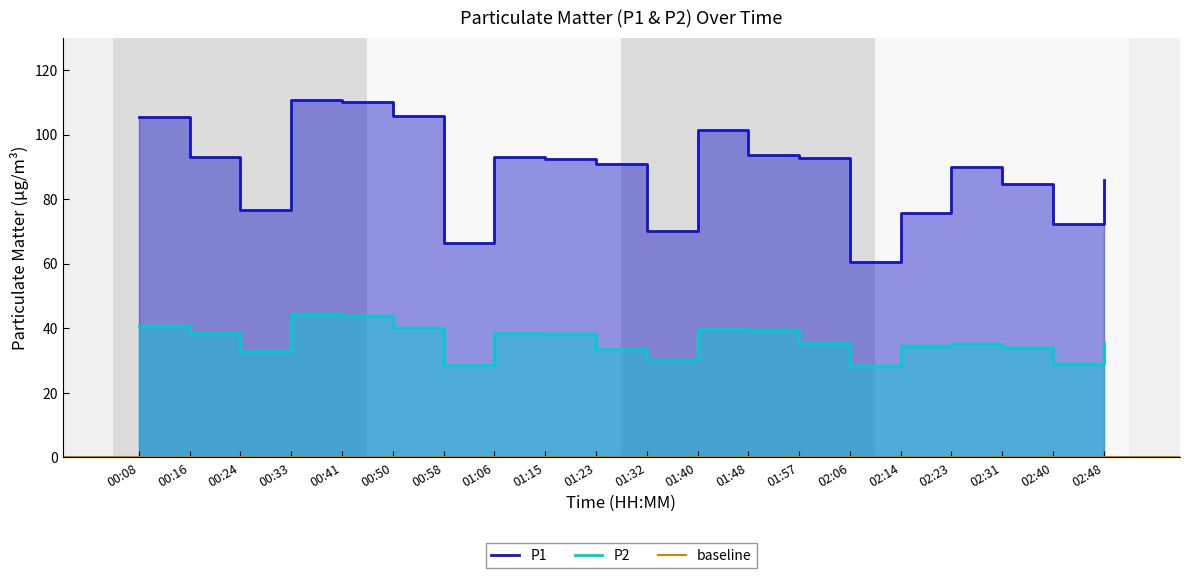

True or false: P1 and P2 intersect in this chart.

False